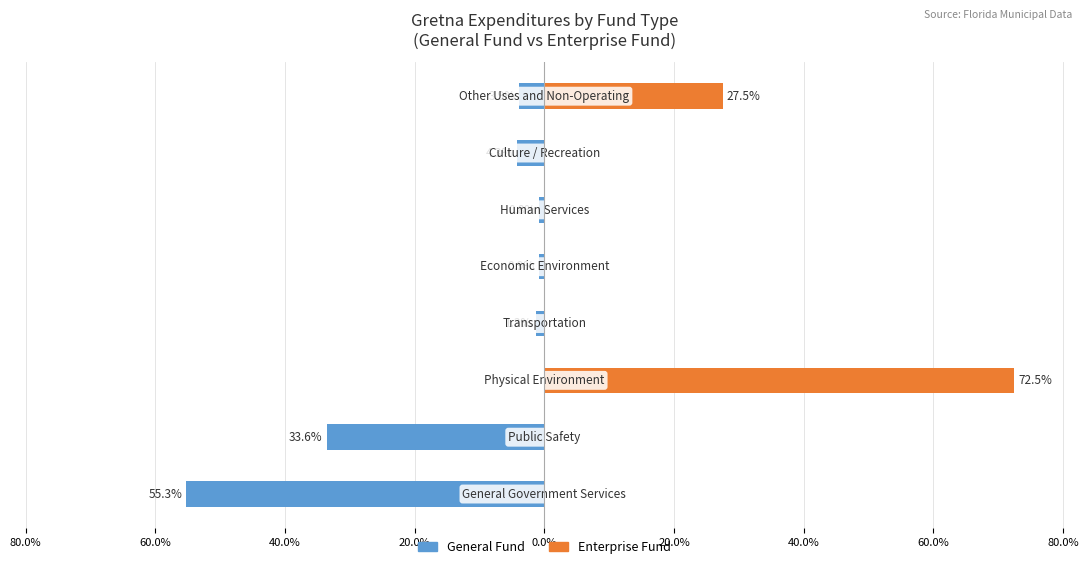

Reading left to right, transcribe all the data shown in this chart.

General Fund: 80.0%=-55.3	60.0%=-33.6	40.0%=0.0	20.0%=-1.3	0.0%=-0.9	20.0%=-0.8	40.0%=-4.3	60.0%=-3.9
Enterprise Fund: 80.0%=0.0	60.0%=0.0	40.0%=72.5	20.0%=0.0	0.0%=0.0	20.0%=0.0	40.0%=0.0	60.0%=27.5